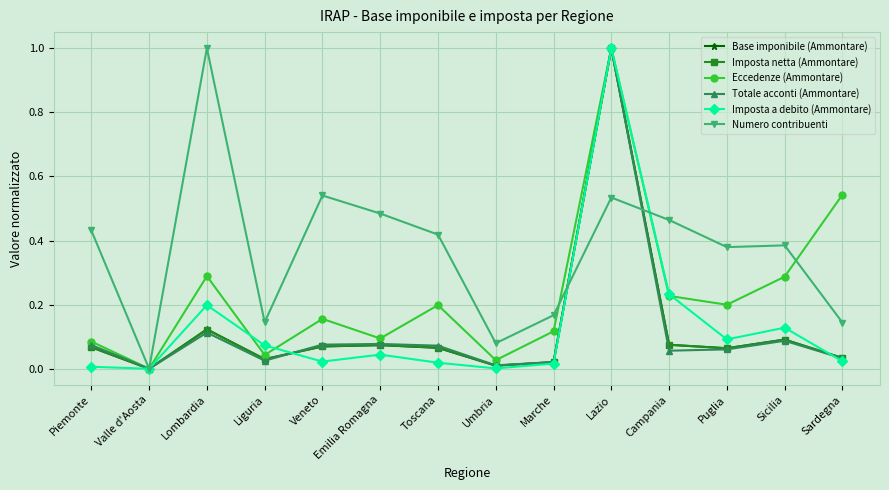

What is the label of the 11th point from the left?

Campania